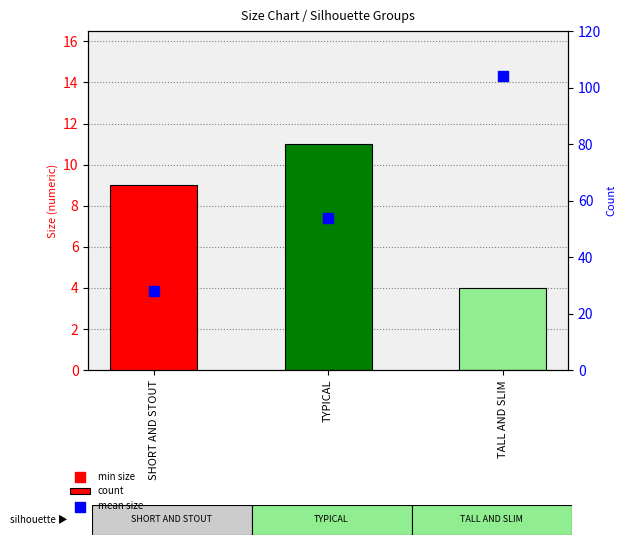

Which series contains the highest Y value?

mean size